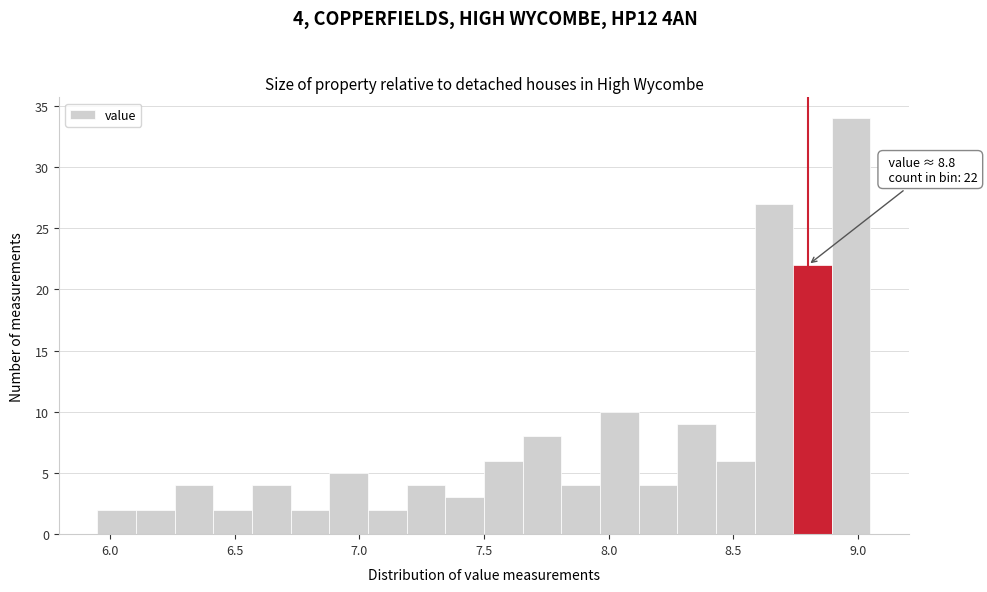

Read against the x-axis, roughly where is the centre of the tallest bar?

8.95